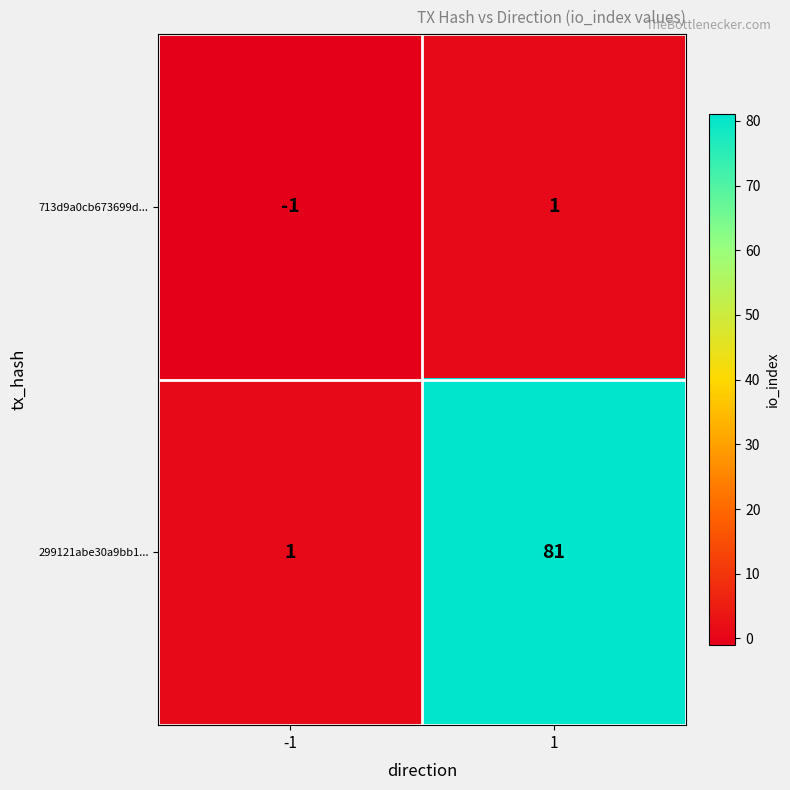

Is it true that 713d9a0cb673699d... equals -1 at -1?

True